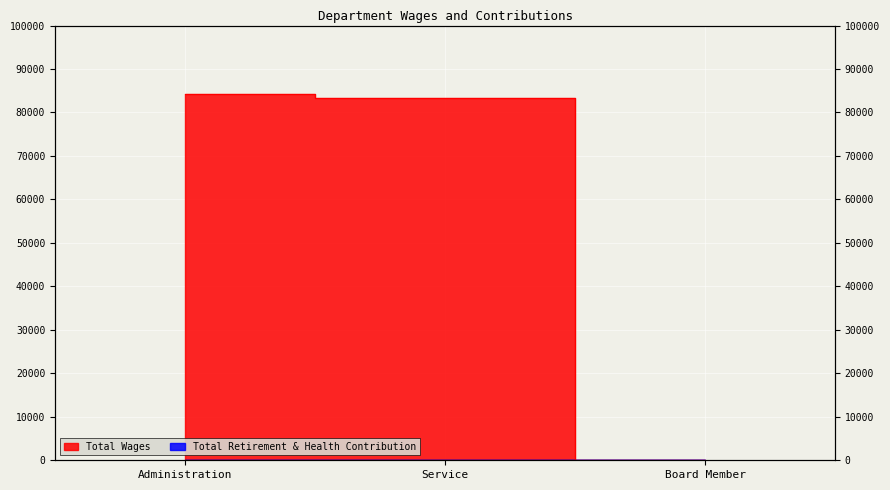

How many distinct data groups are displayed?

1